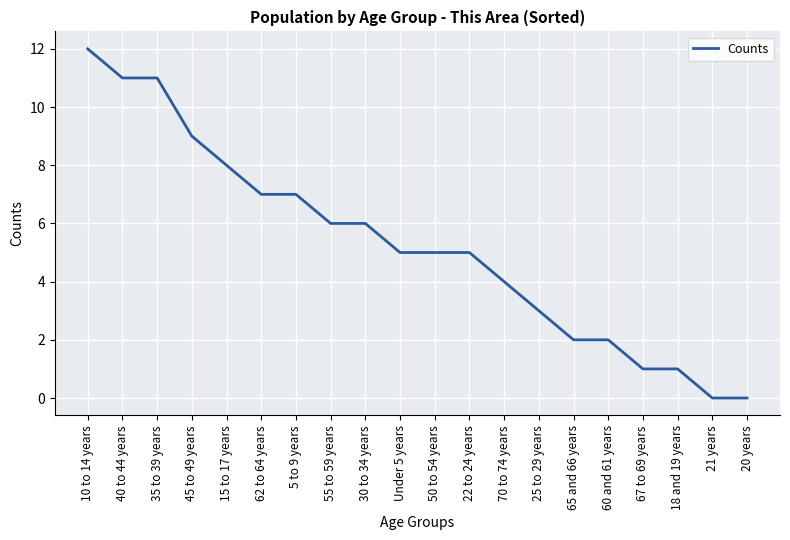

True or false: the data shows 7 at 20 years.

False